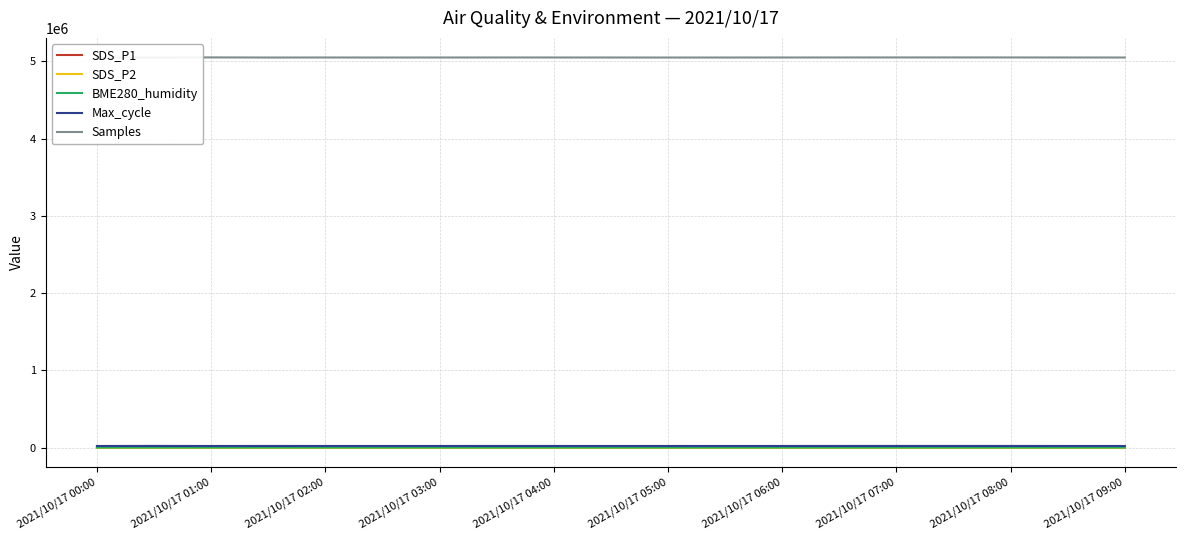

Where does the SDS_P1 series first go above 6?

2021/10/17 01:00